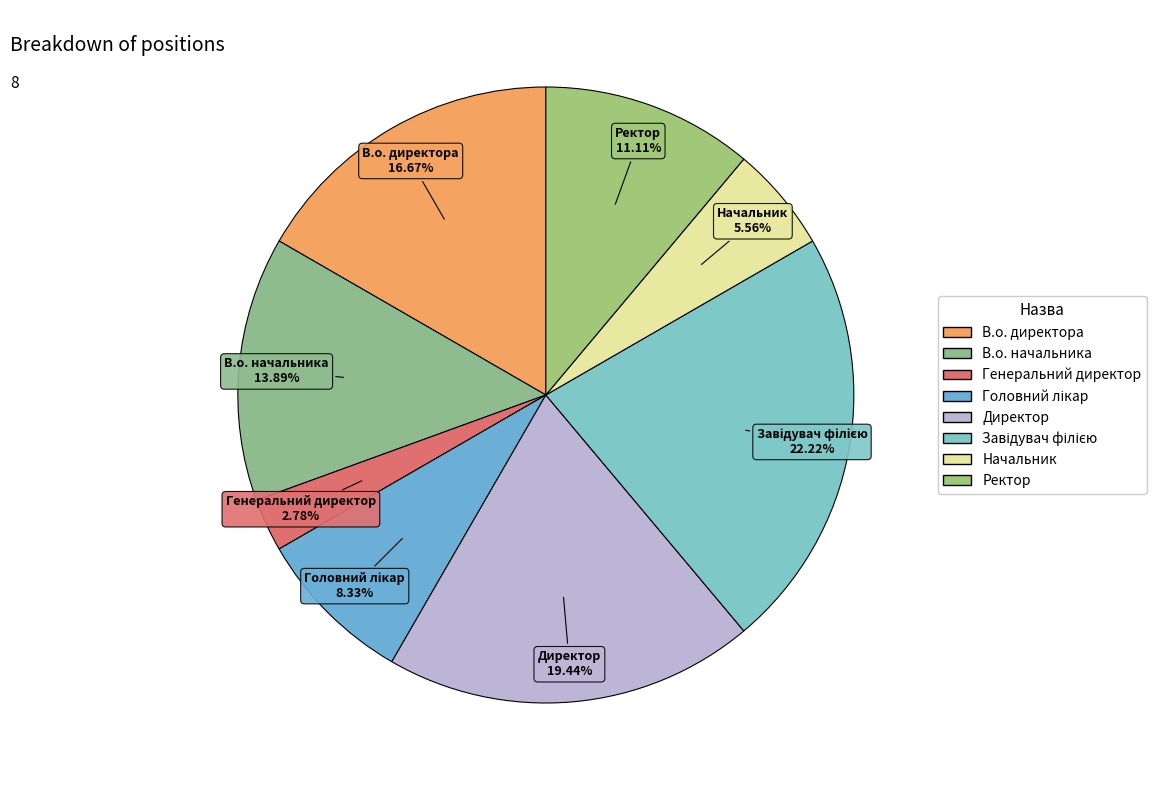

To the nearest percent, what percentage of the pie is Генеральний директор?

3%